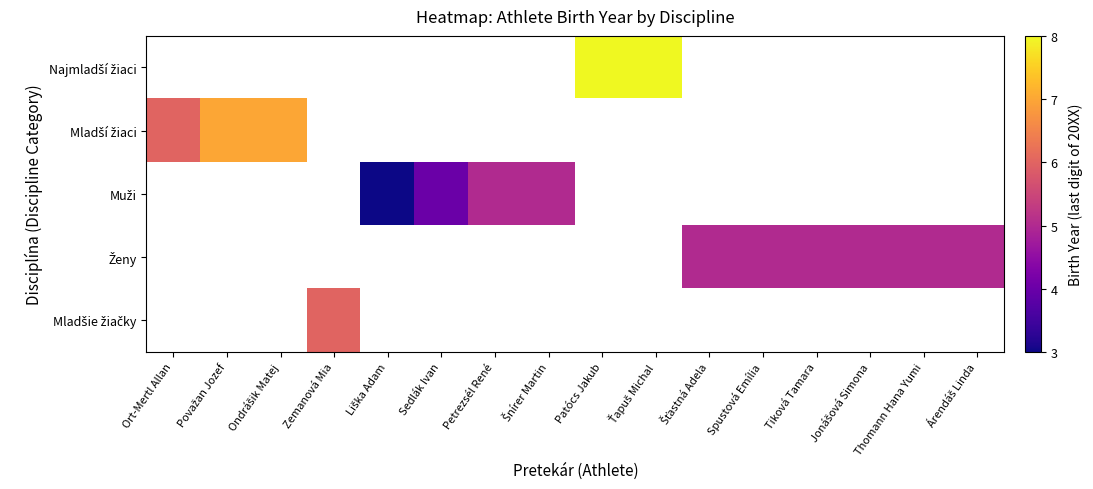

What is the maximum value shown in the chart?

8